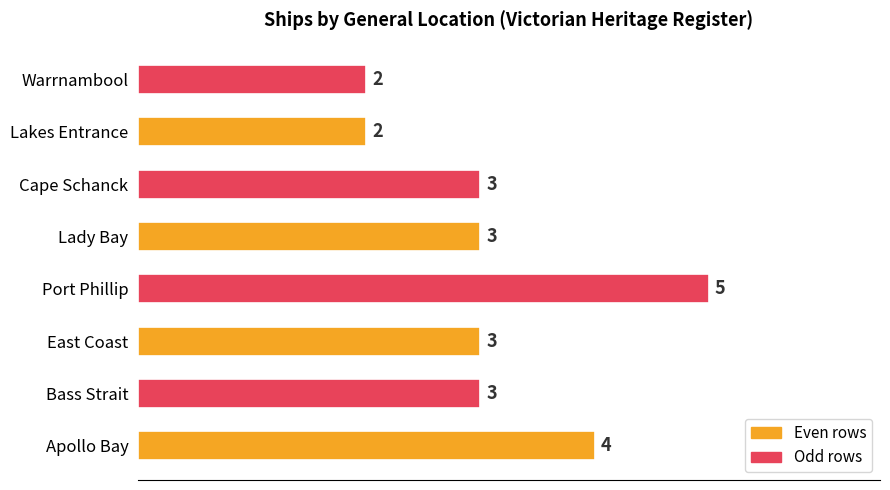

The chart shows a value of 4 at East Coast. True or false?

False